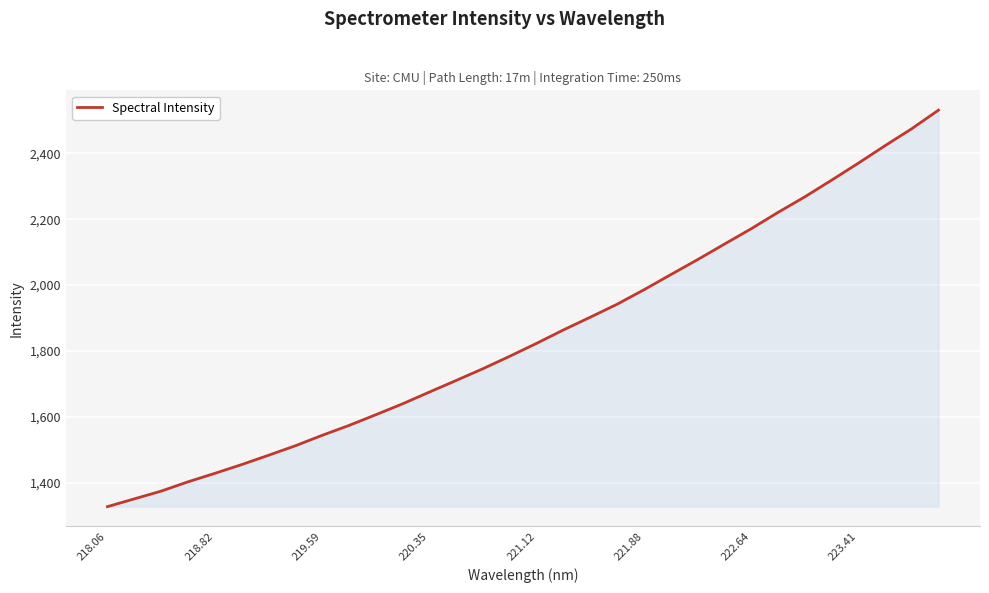

What is the maximum value shown in the chart?

2530.6